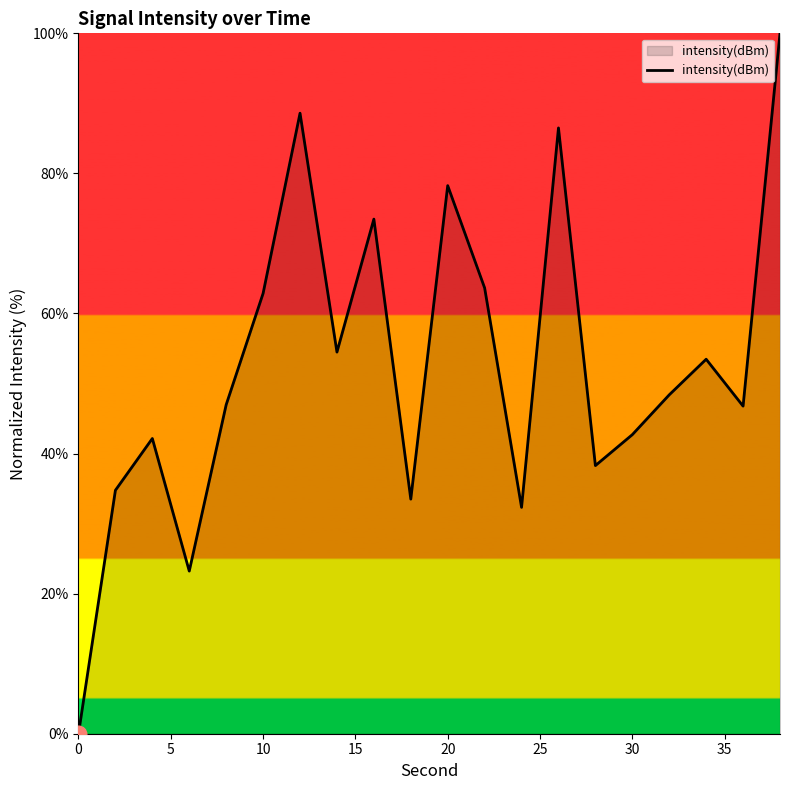

How many lines are shown in the chart?

1